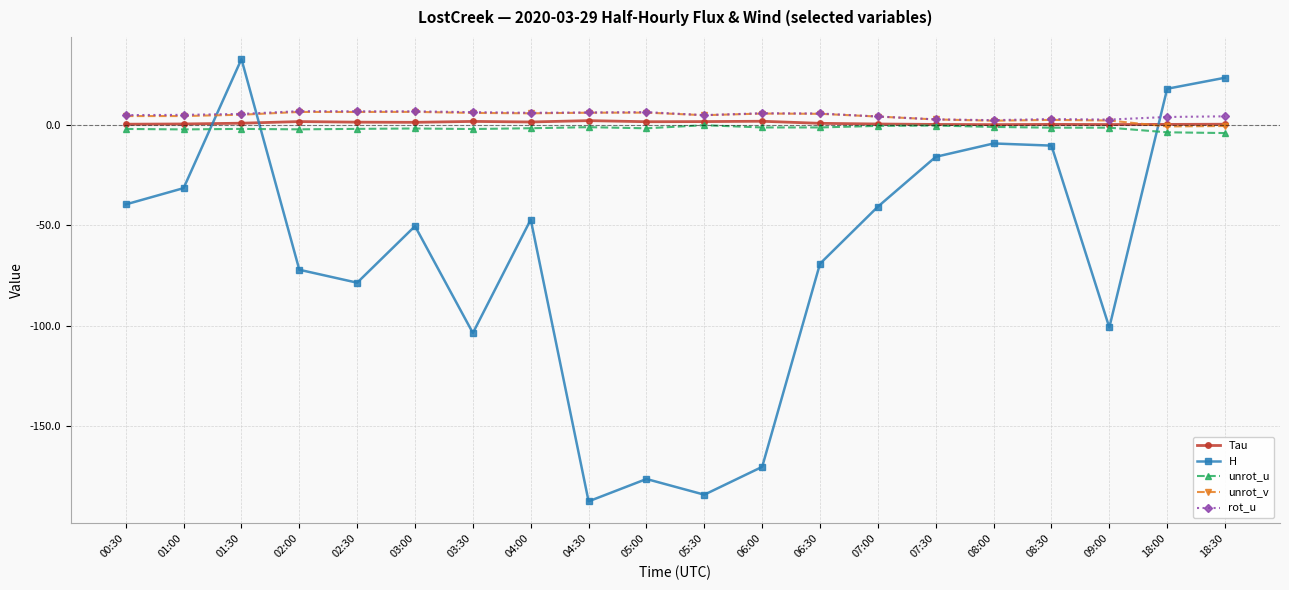

The value of unrot_u at 05:00 is -1.8. True or false?

True